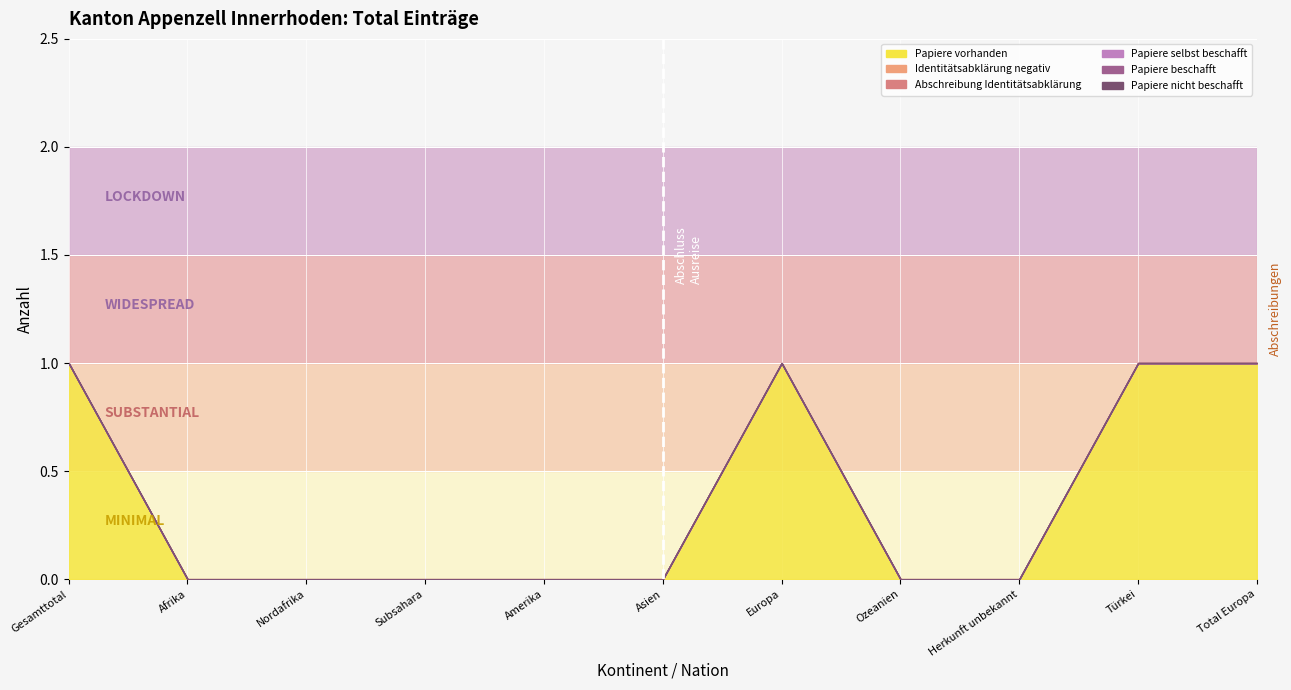

True or false: Papiere vorhanden and Papiere beschafft intersect in this chart.

False